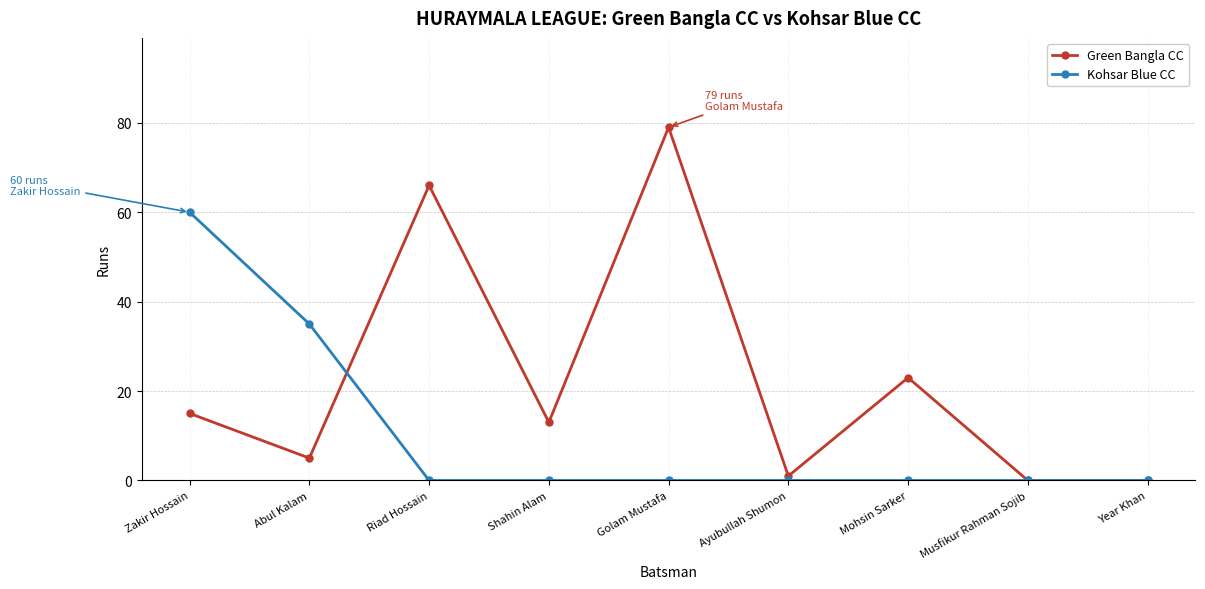

What is the highest value of the Kohsar Blue CC series?

60